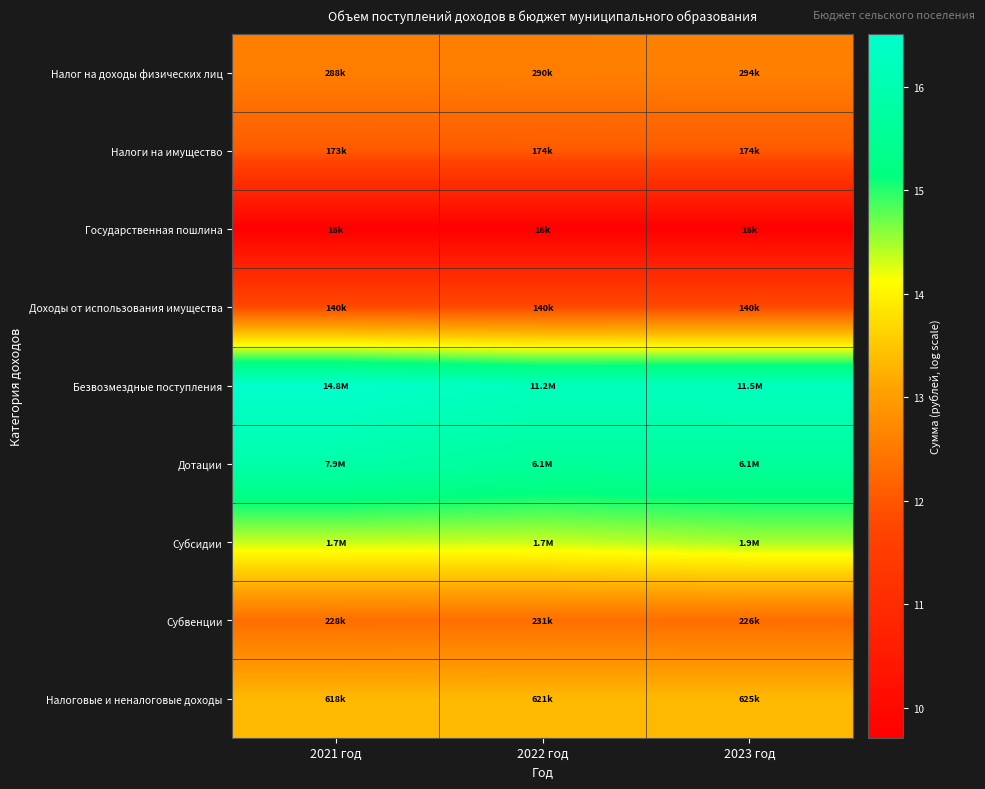

Which series has the largest total across all categories?

Безвозмездные поступления